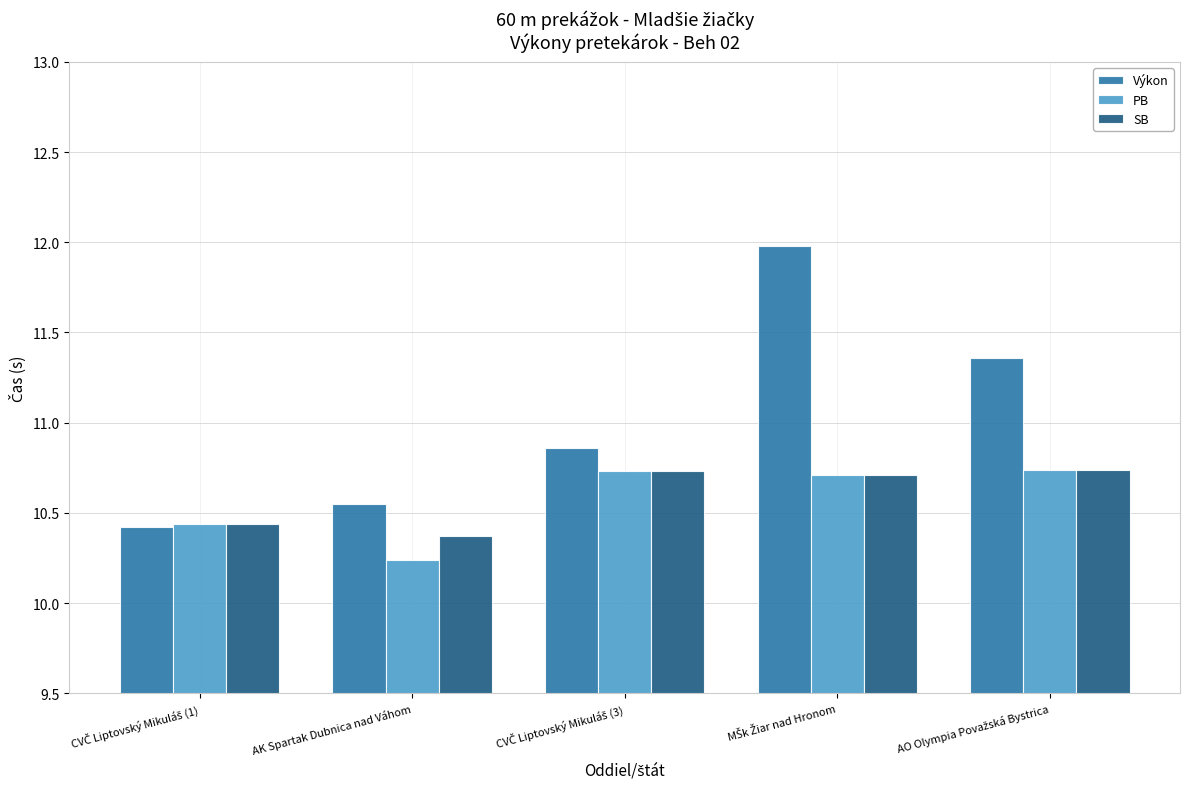

Which series has the largest range (max minus min)?

Výkon